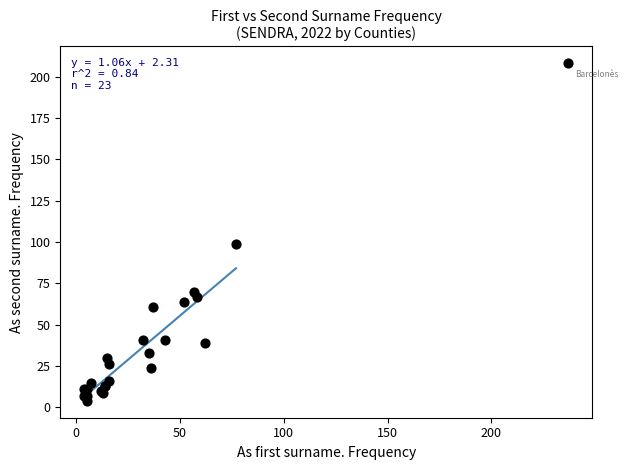

What Y value in the scatter plot is closest to 106?

99